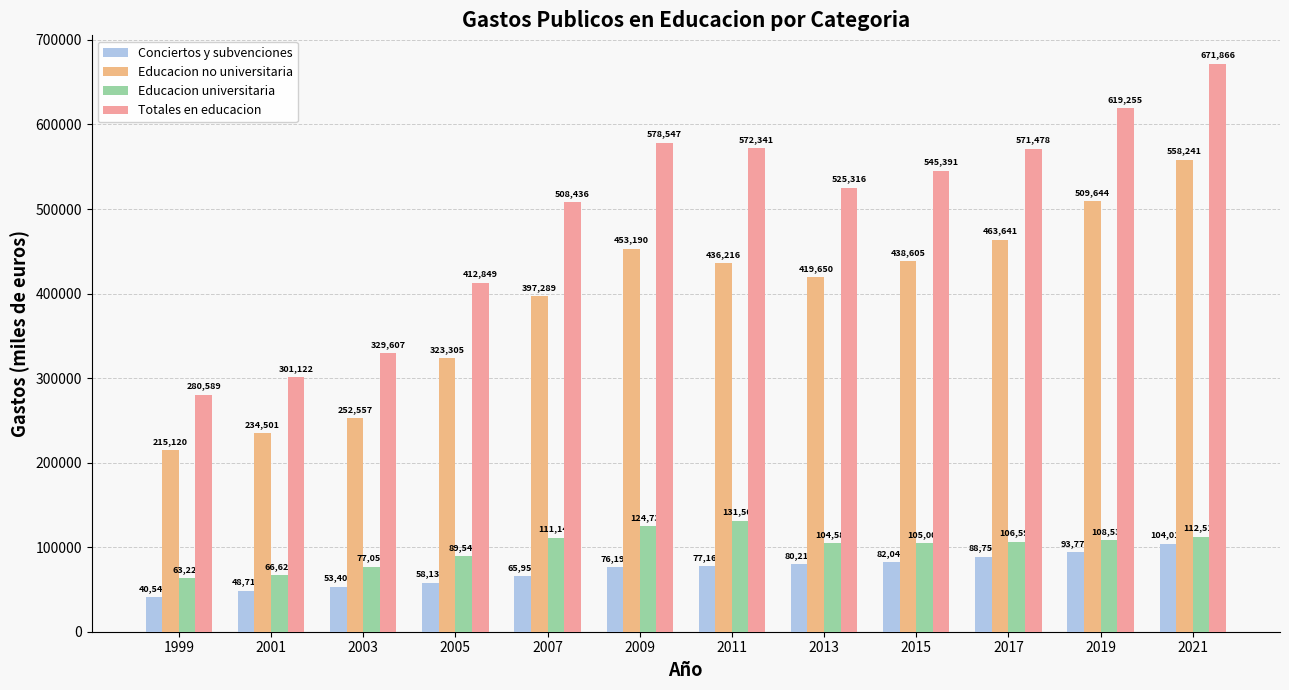

Count the number of data series in this chart.

4